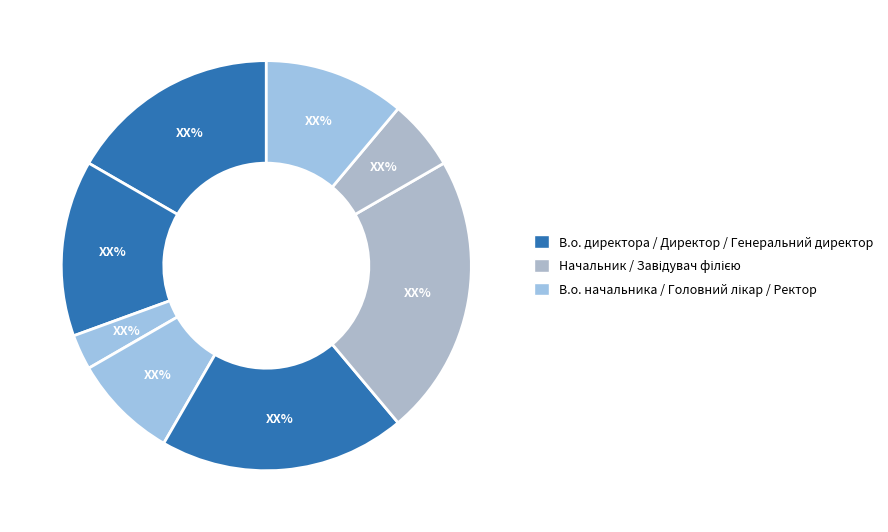

Count the number of slices in the pie.

8